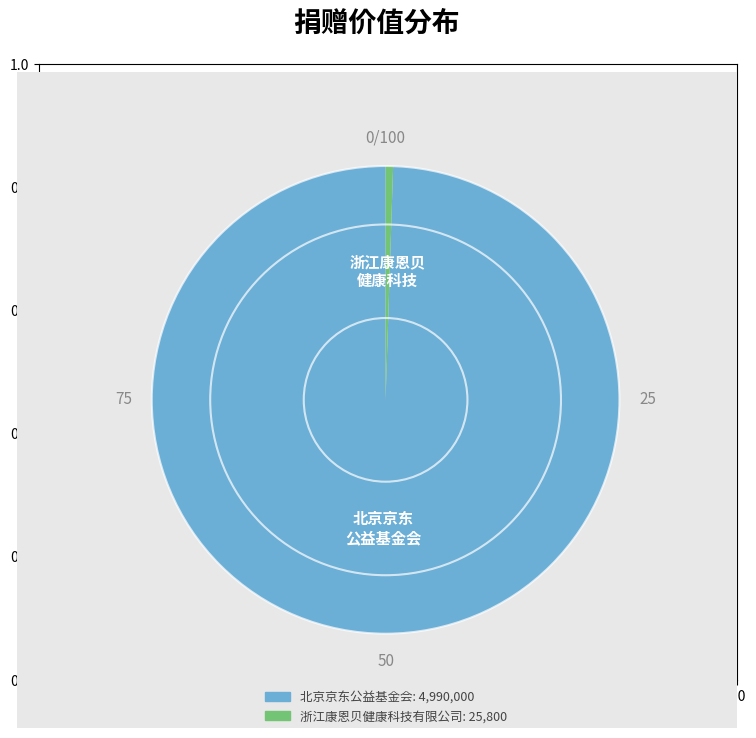

Is there a majority slice in this chart?

Yes